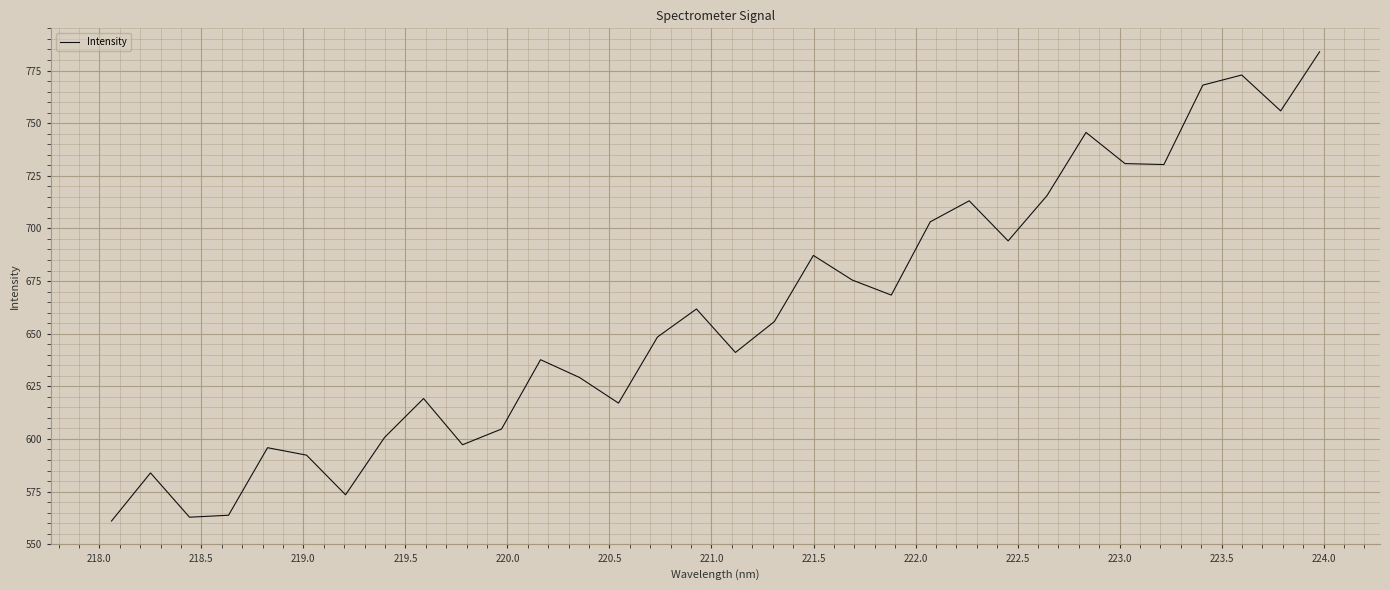

What is the sum of all values?

21089.9